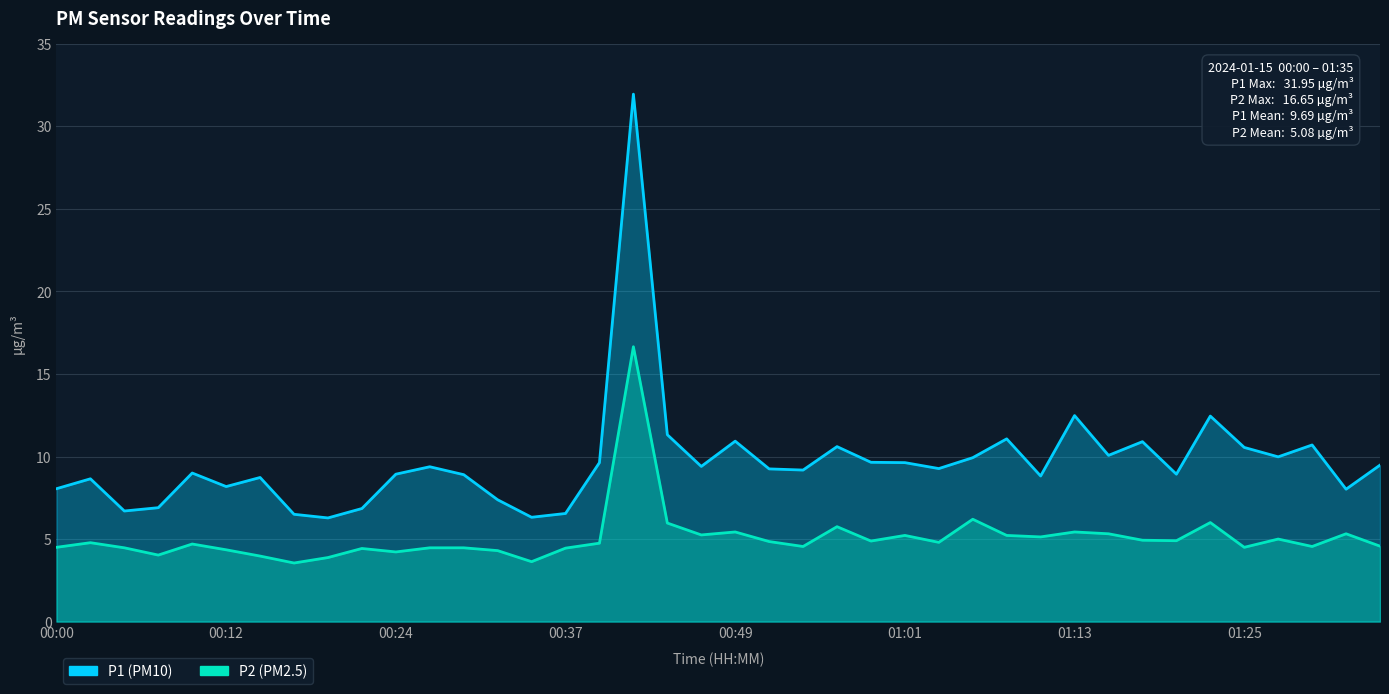

The value of P2 at 21 is 7.8. True or false?

False